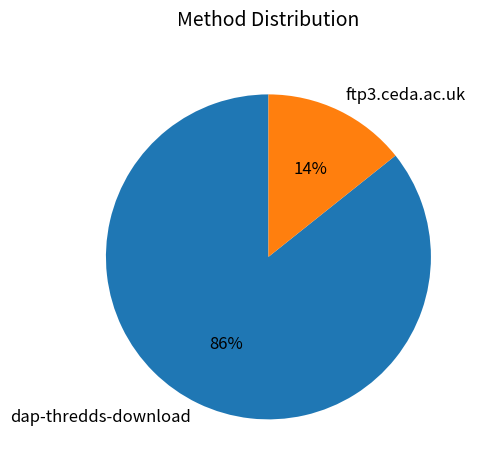

Is it true that dap-thredds-download is 86% of the pie?

True